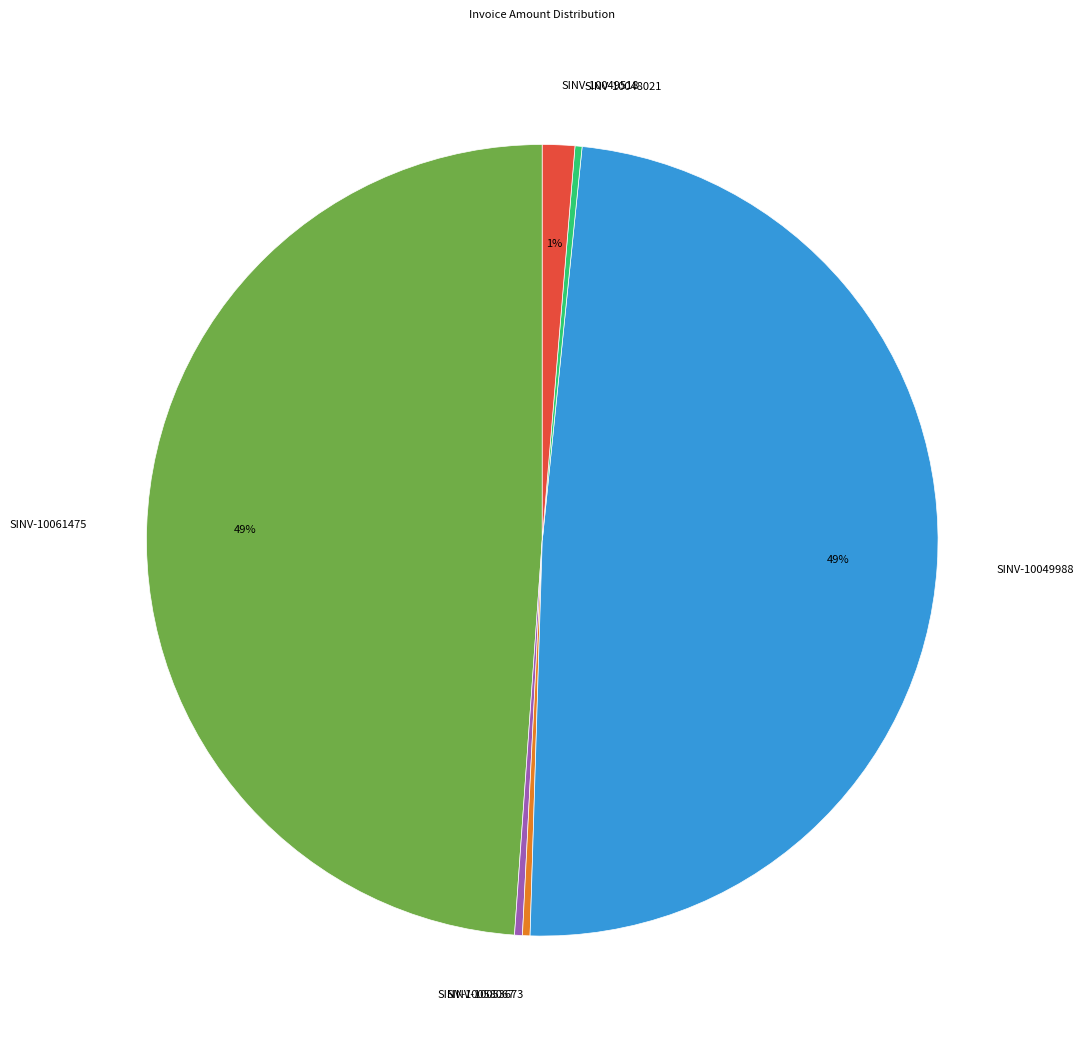

Count the number of slices in the pie.

6